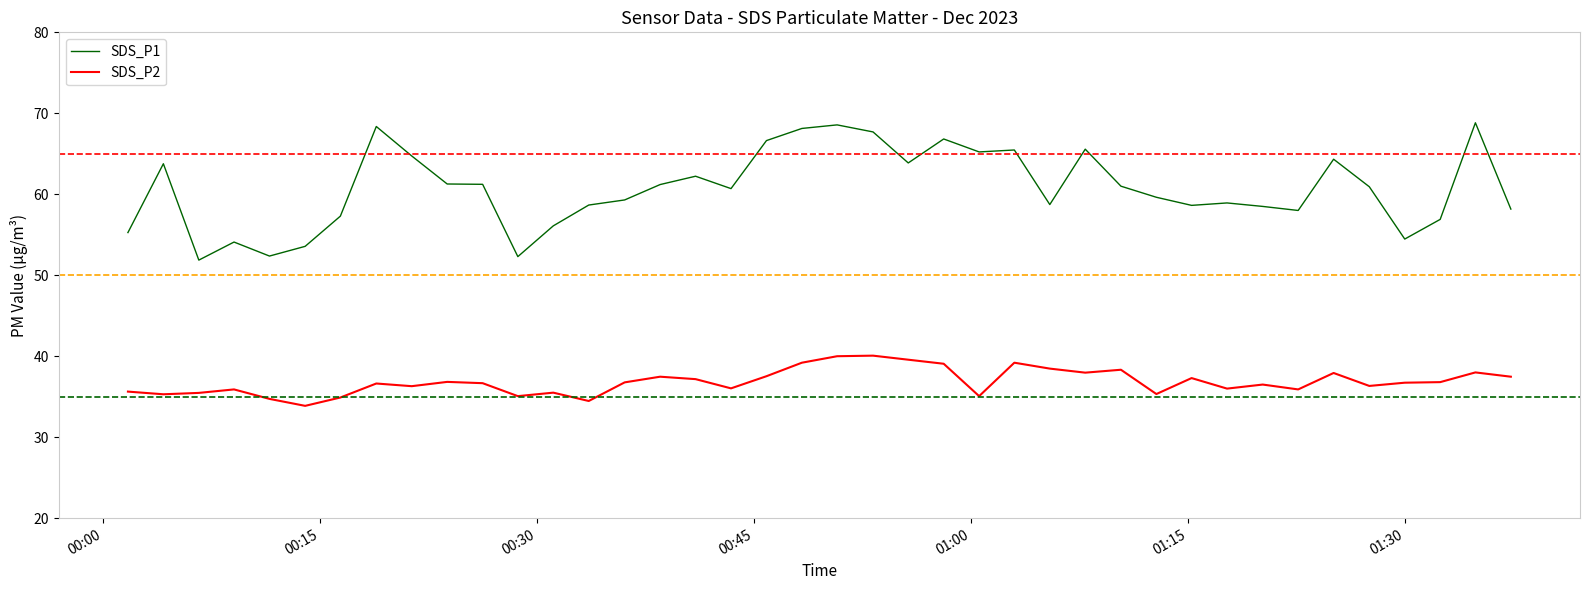

Rank the series by their maximum value, from highest to lowest.

SDS_P1, SDS_P2